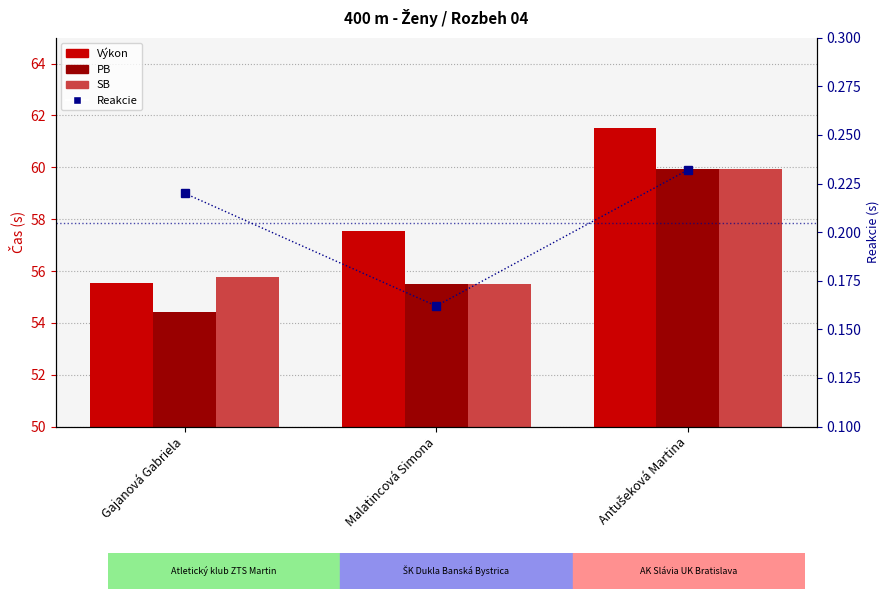

At which category is the sum across all series the highest?

Antušeková Martina